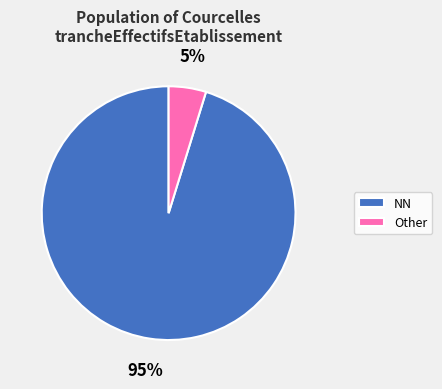

Is there a majority slice in this chart?

Yes